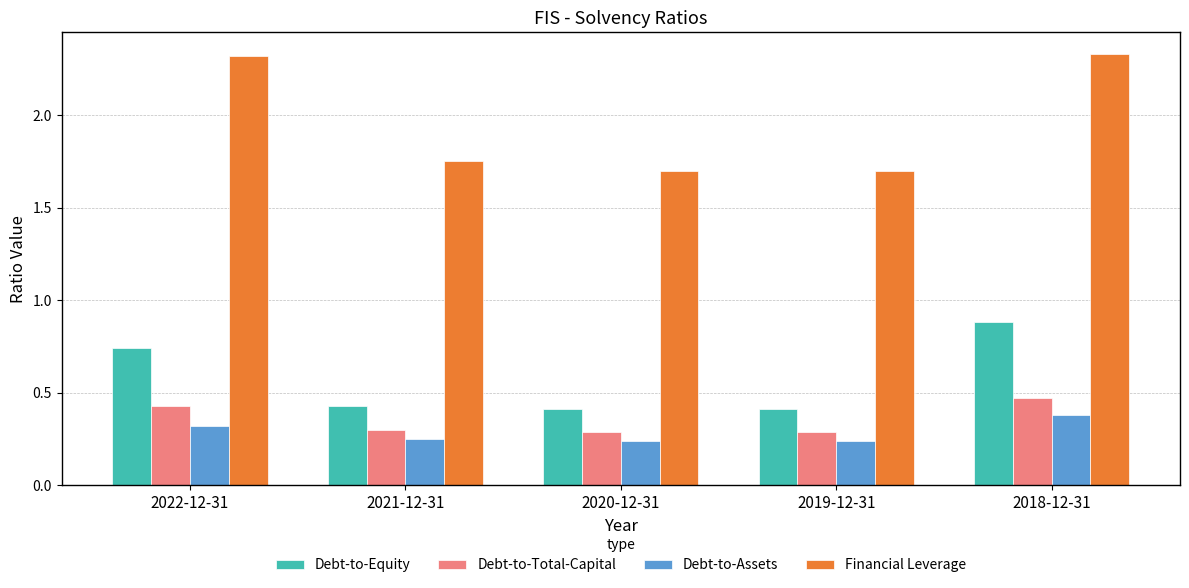

How many groups of bars are there?

5